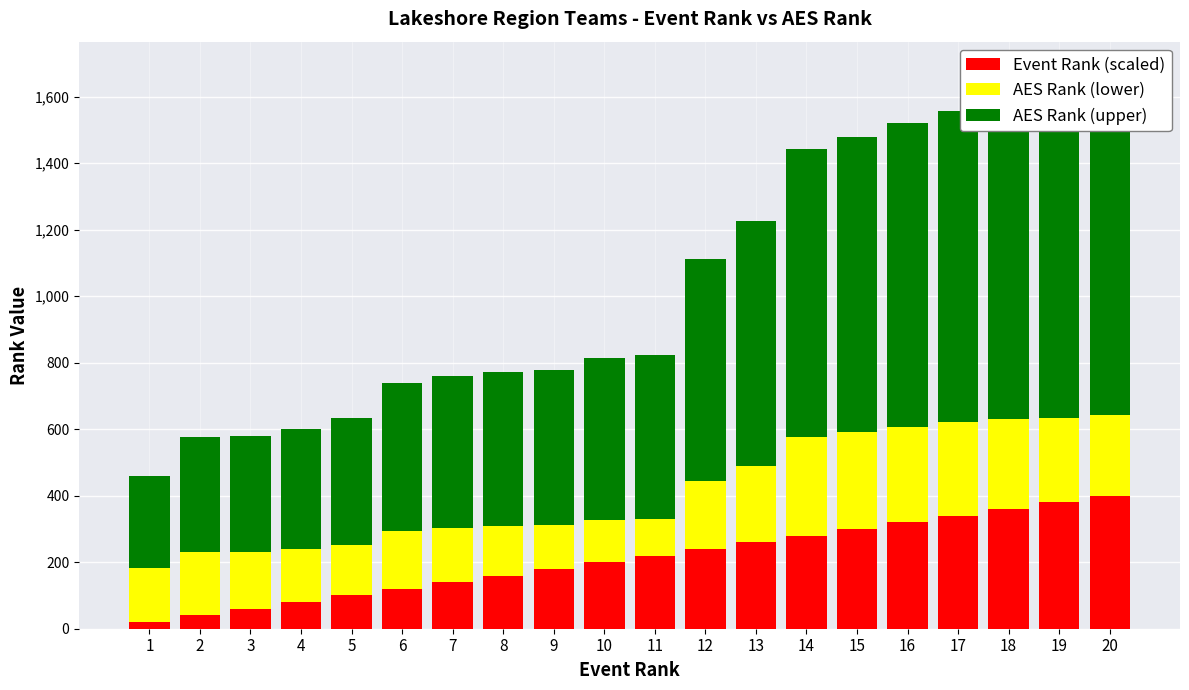

Where does the AES Rank (upper) series first go above 493?

11